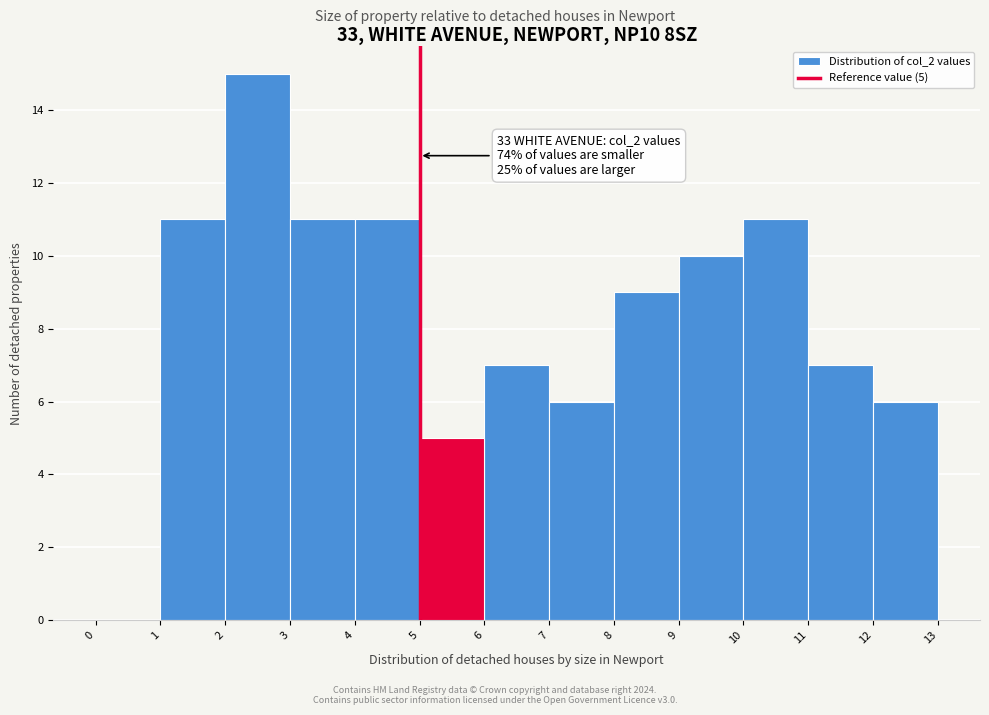

Which range on the x-axis has the tallest bar?

2 to 3